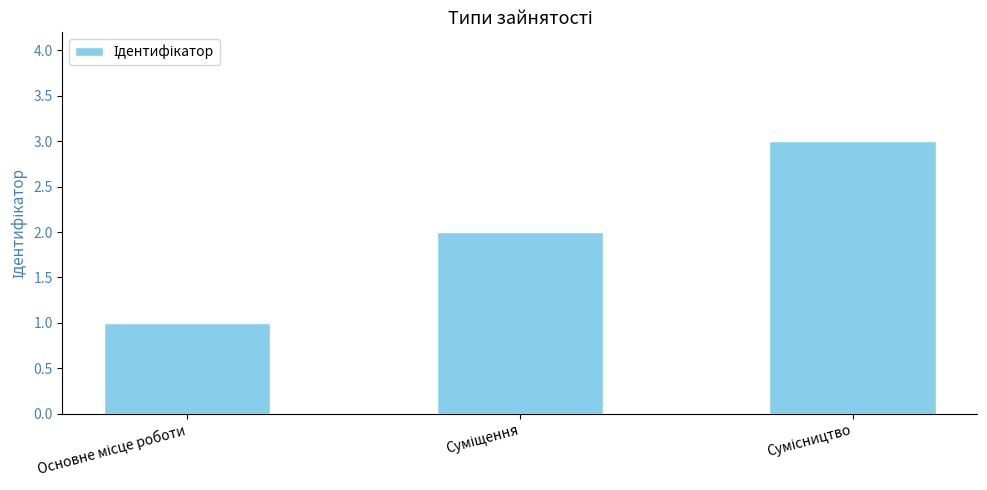

Are the bars grouped side by side (vs. stacked)?

No